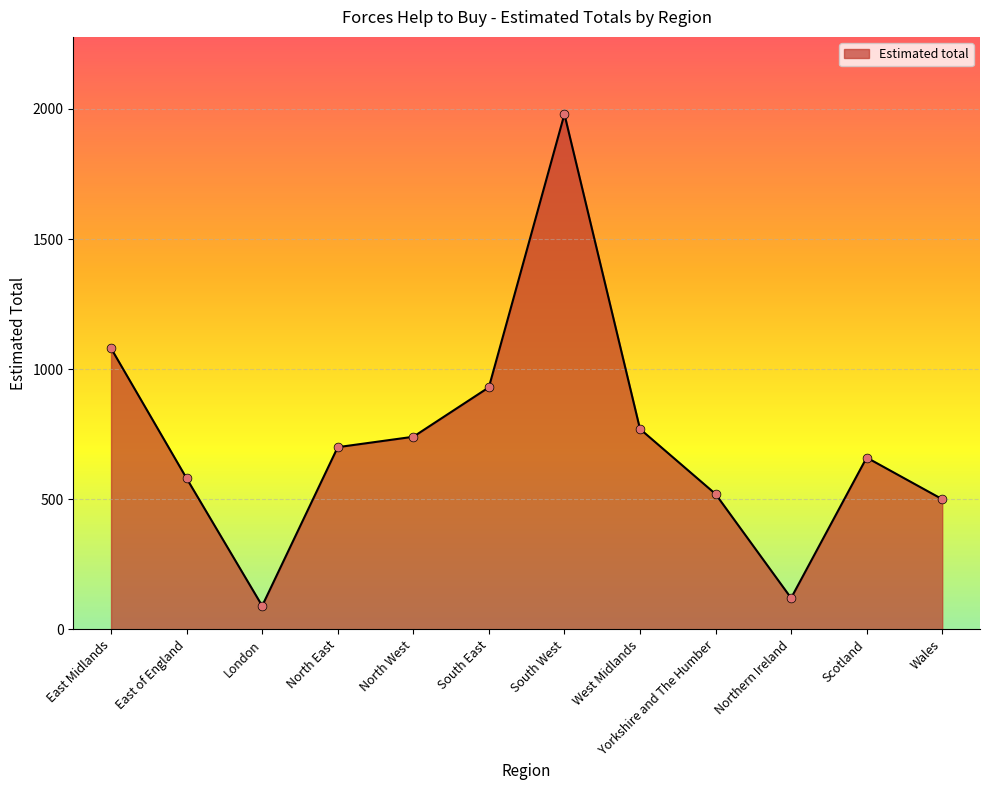

What is the ratio of the value at East Midlands to the value at Scotland?

1.6